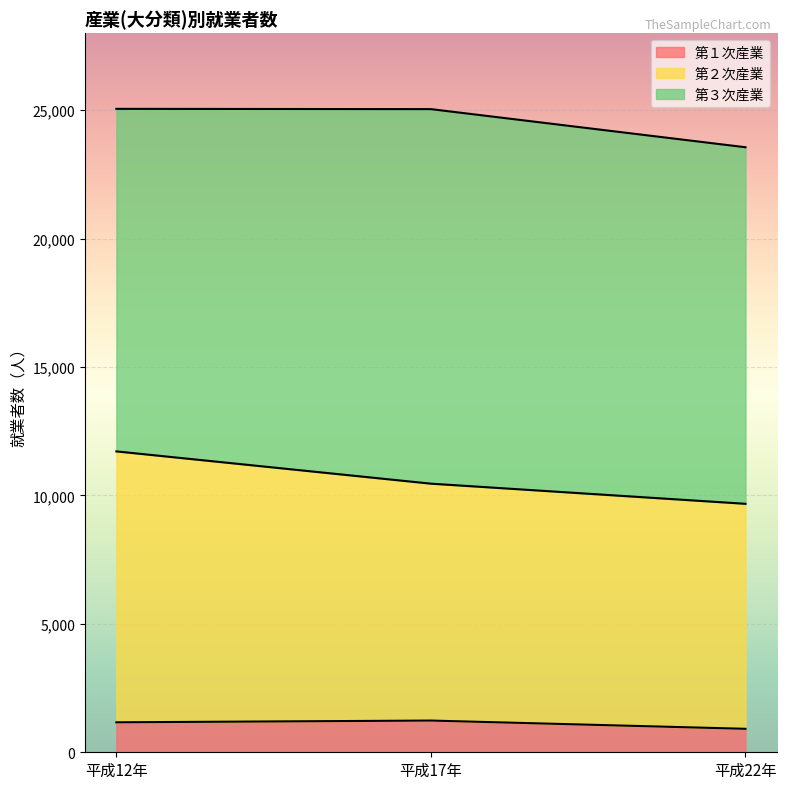

What is the total value across all series at 平成22年?

23558